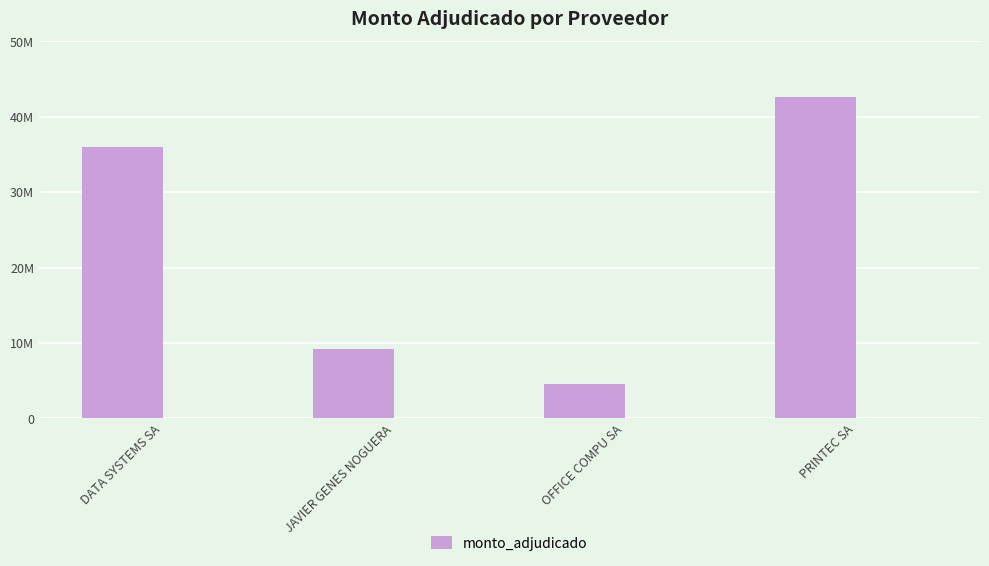

How many data points are less than 35940000?

2